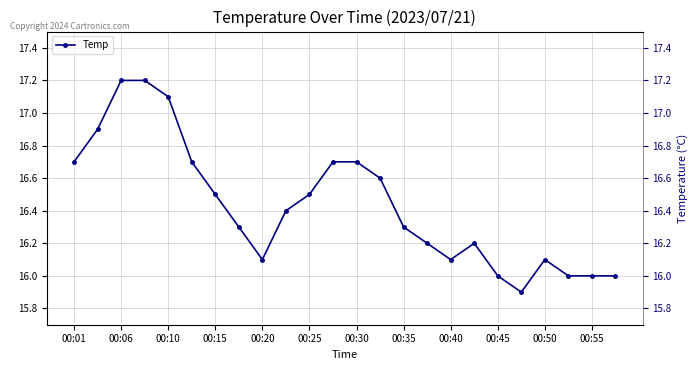

How many interior local peaks (higher than both neighbors) does the data have?

2